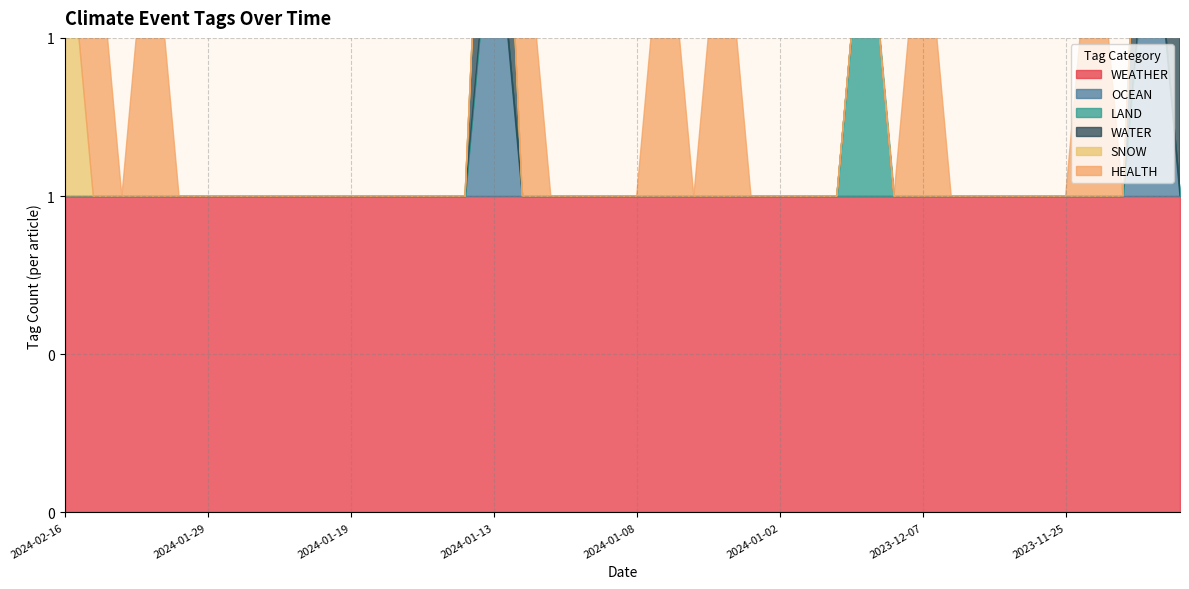

Read the HEALTH value at 2023-11-23.

1